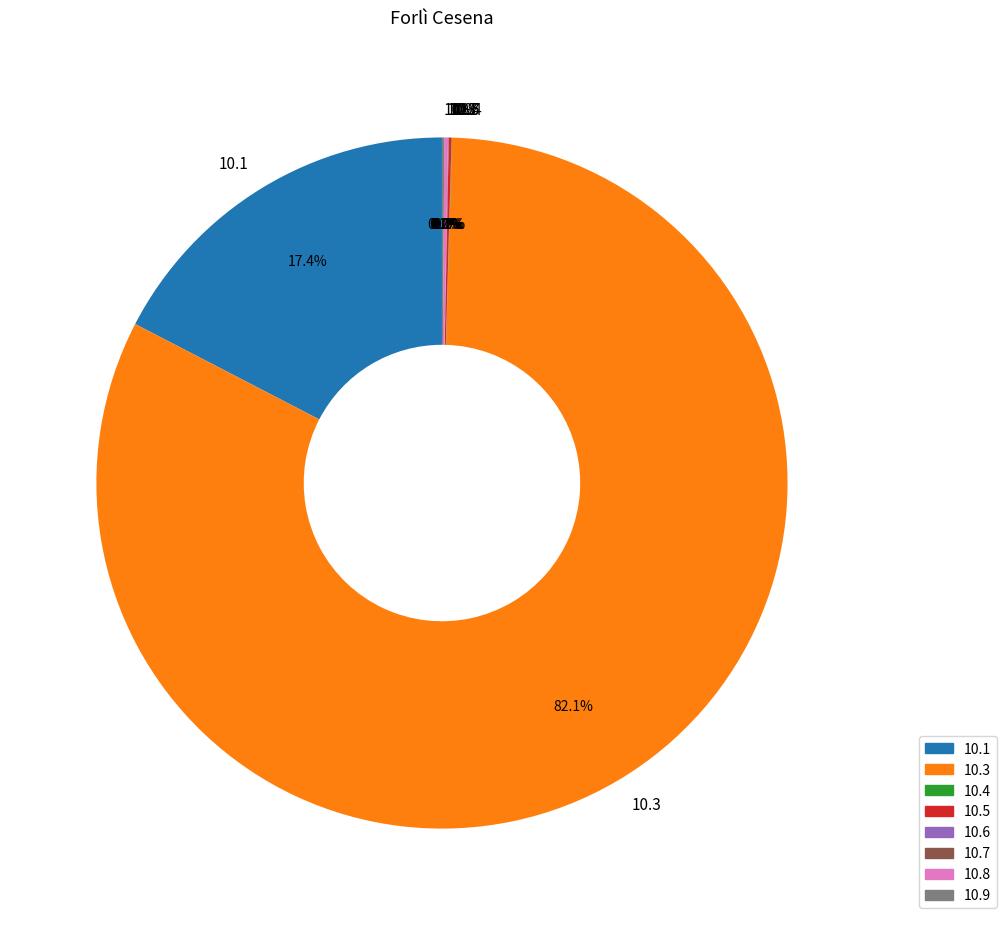

Which slice is the largest?

10.3